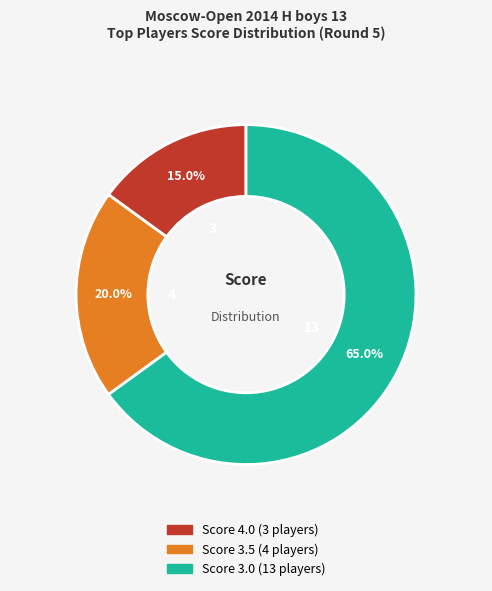

Is there a majority slice in this chart?

Yes